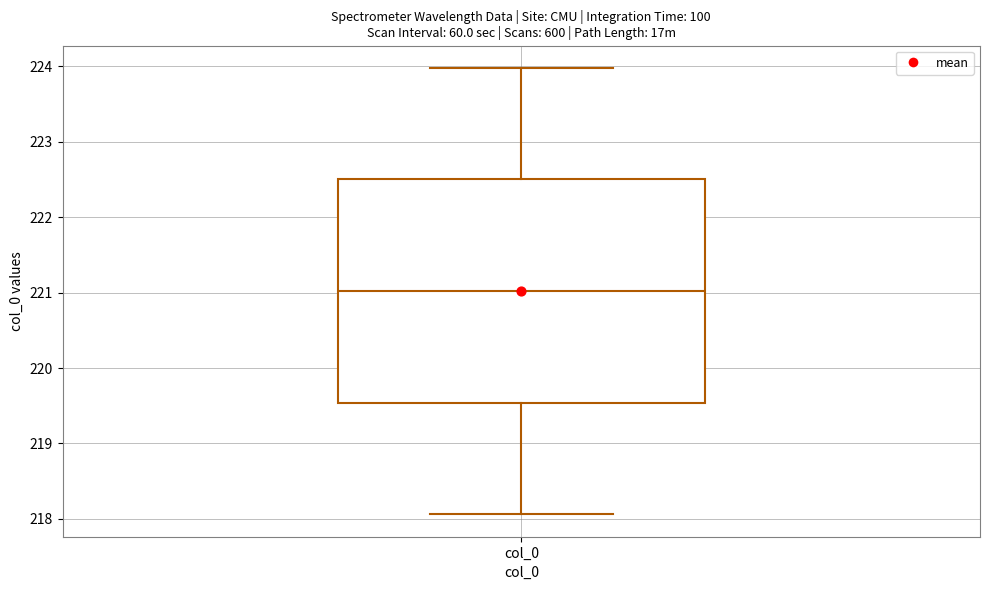

Transcribe this box plot: give where the median line is, the range the box spans, and where the two whiskers end, as read against the y-axis. The values are not printed on the chart, so give them approximately, as read against the axis.

median 221.0, box 219.5 to 222.5, whiskers 218.1 to 224.0